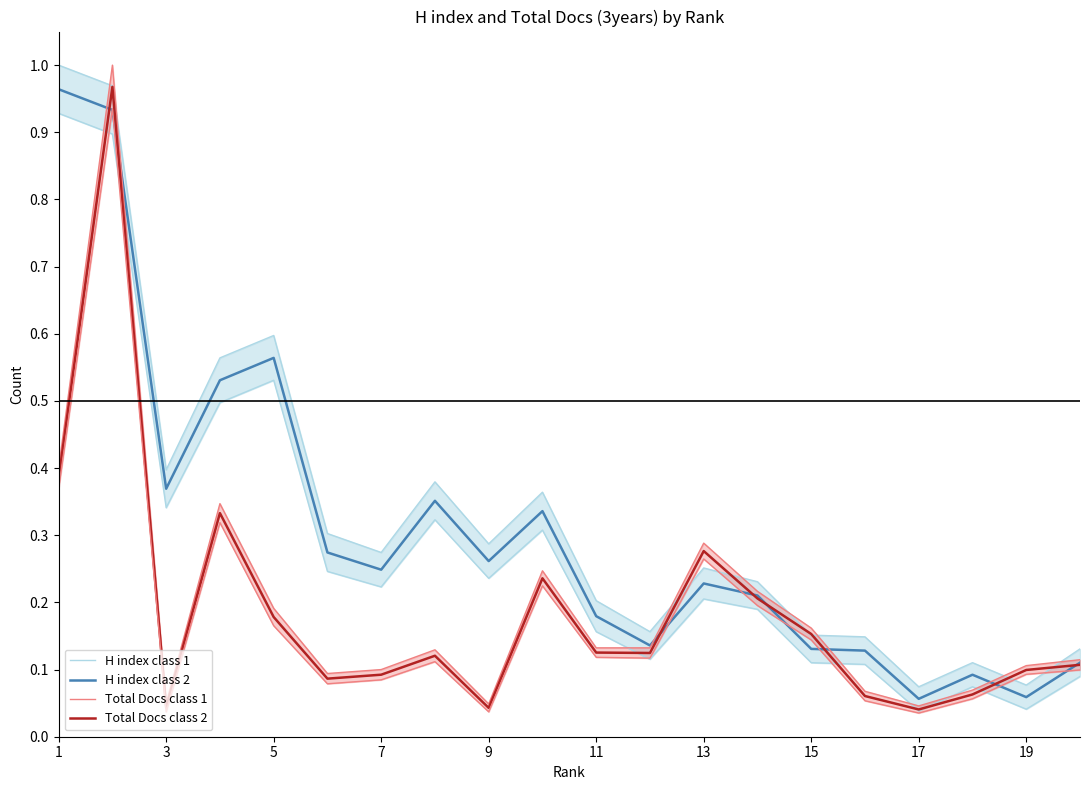

Which series has the largest total across all categories?

H index class 1